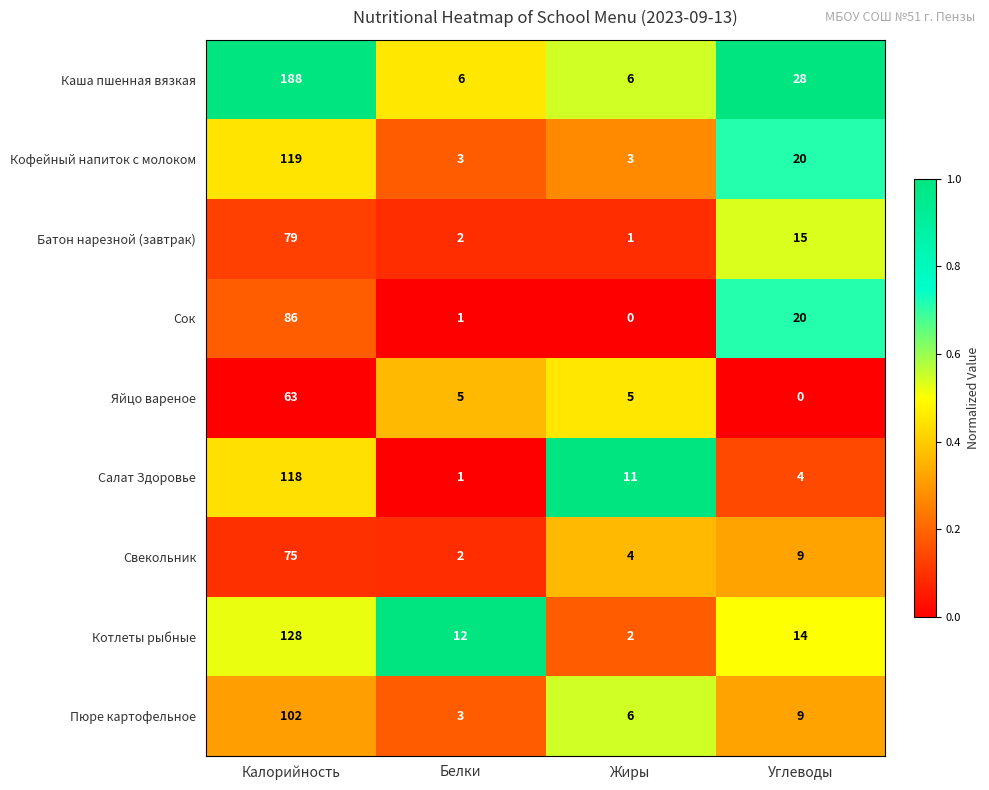

What is the spread (max minus min) of values at Калорийность?

125